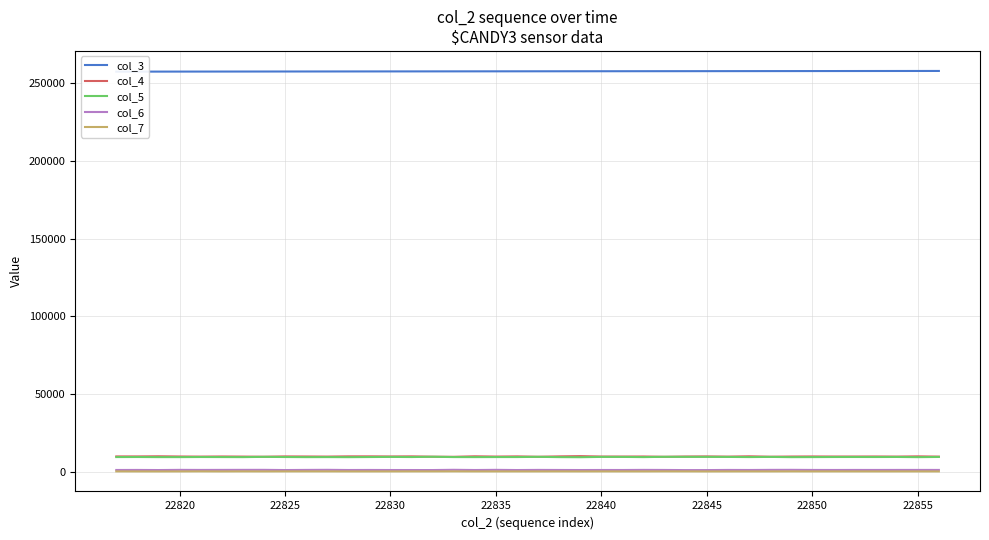

True or false: col_4 and col_5 cross at least once.

False